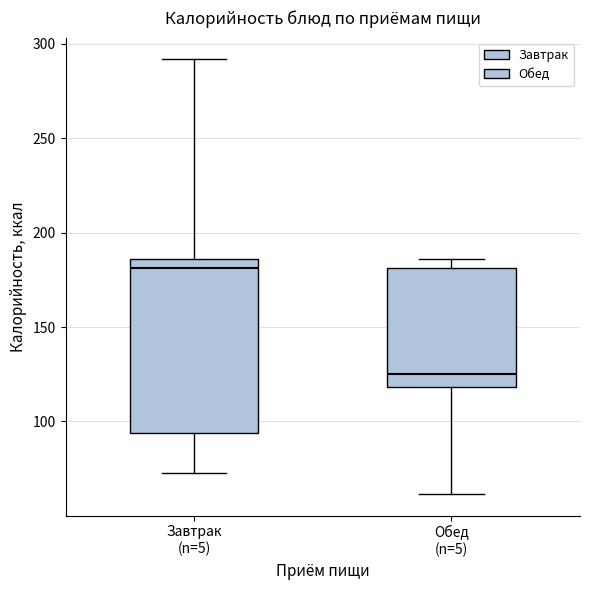

Where is the upper edge of the box for Обед (n=5) on the y-axis? The values are not printed on the chart, so give them approximately, as read against the axis.

180